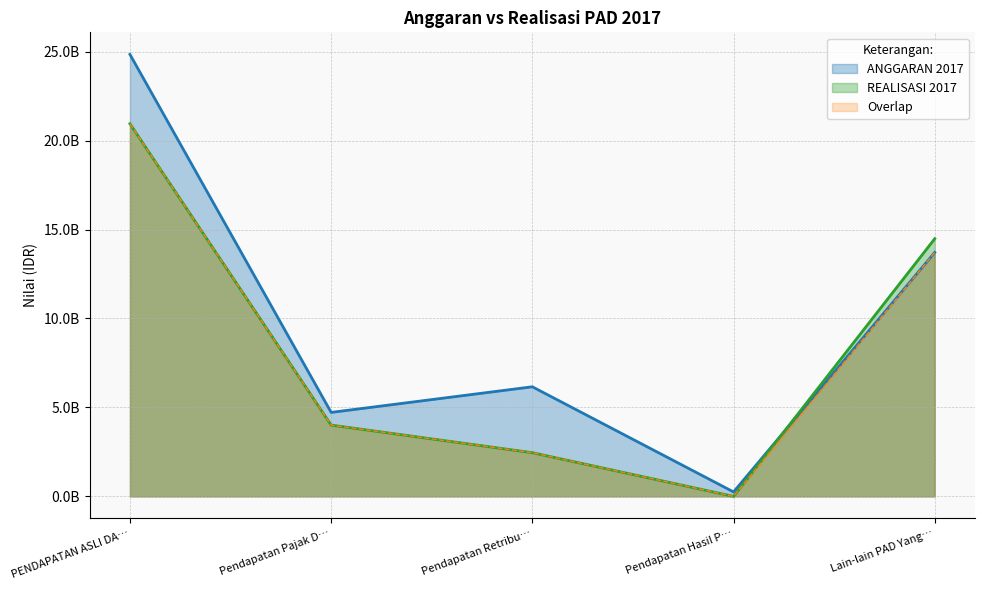

True or false: ANGGARAN 2017 and REALISASI 2017 cross at least once.

True